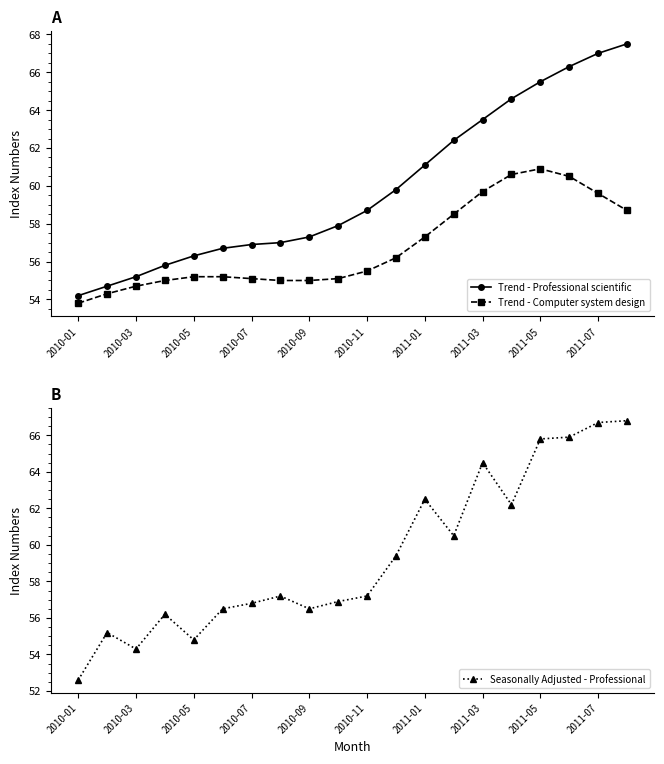

Which series ends up on top after the final intersection of Trend - Professional scientific and Seasonally Adjusted - Professional?

Trend - Professional scientific